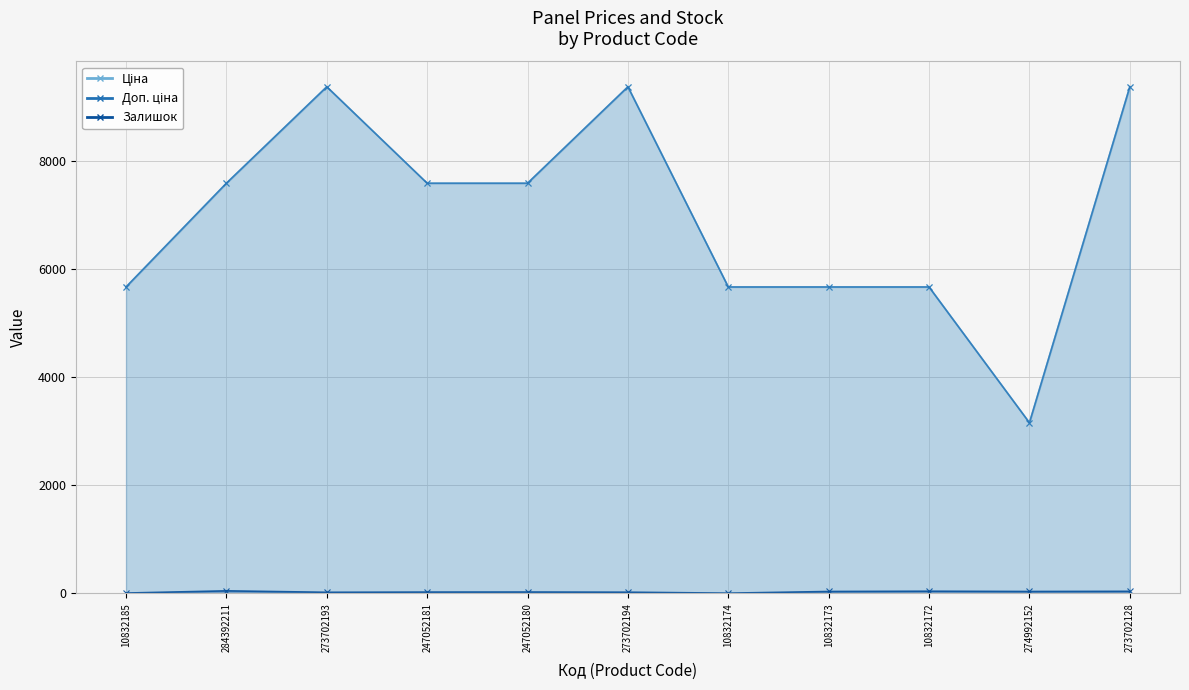

True or false: Доп. ціна and Ціна intersect in this chart.

False